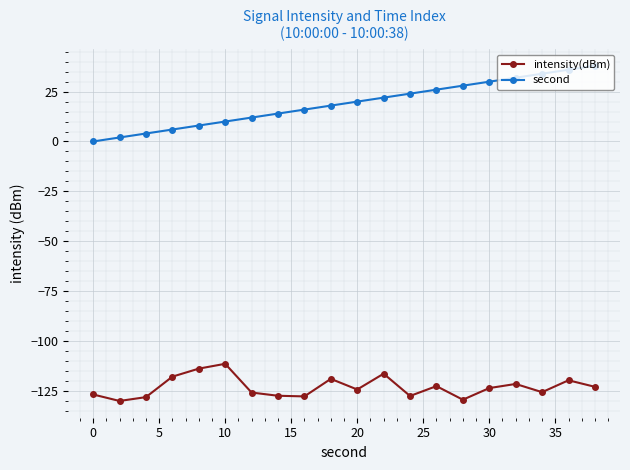

How many lines are shown in the chart?

2